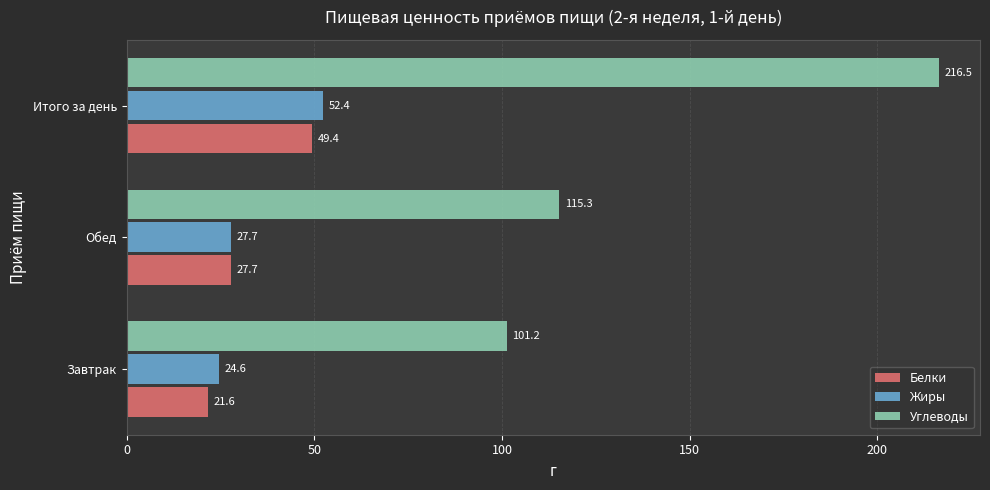

What is the difference between the second highest and minimum values in the Углеводы series?

14.0